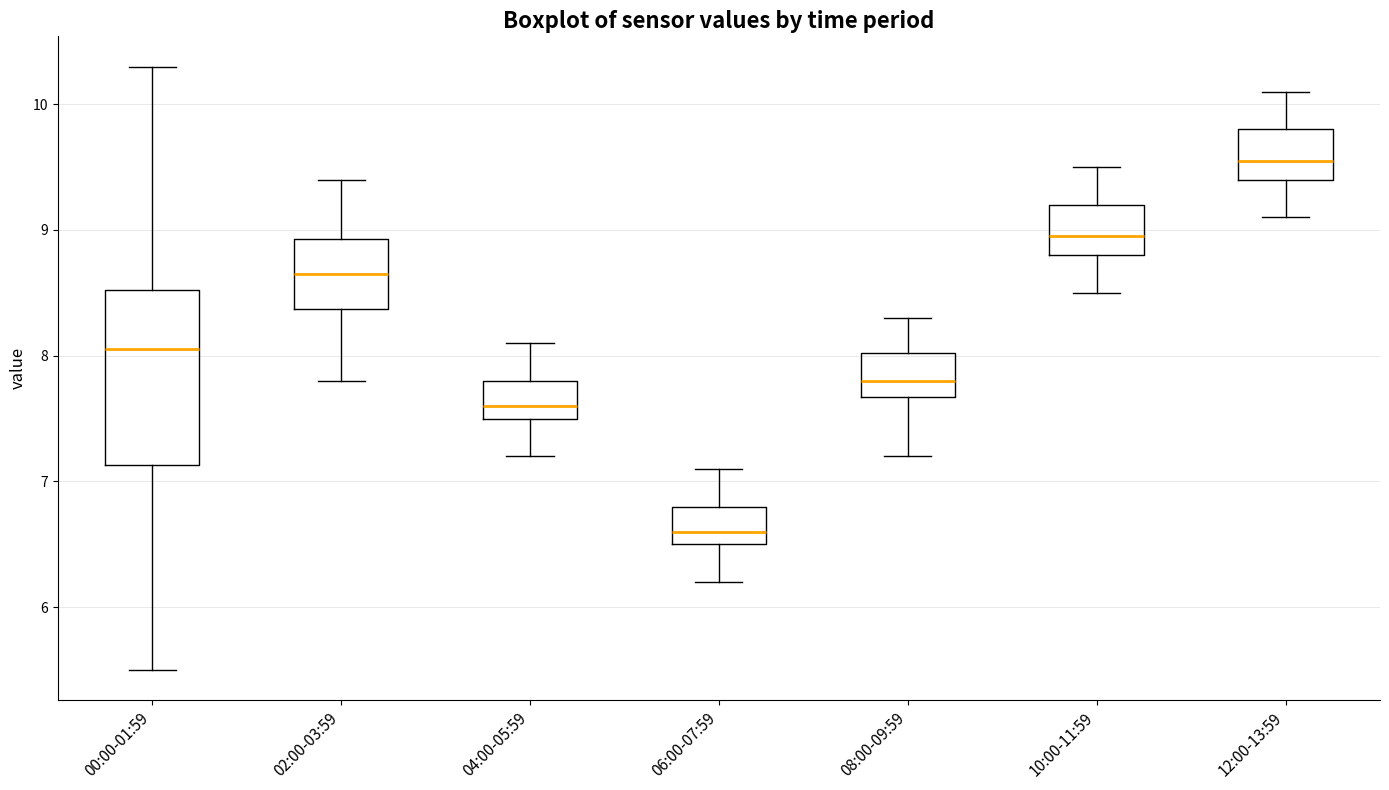

Reading left to right, transcribe this box plot: for each box, give where its median line is, the range the box spans, and where its two whiskers end, as read against the y-axis. The values are not printed on the chart, so give them approximately, as read against the axis.

00:00-01:59: median 8.1, box 7.1 to 8.5, whiskers 5.5 to 10.3
02:00-03:59: median 8.7, box 8.4 to 8.9, whiskers 7.8 to 9.4
04:00-05:59: median 7.6, box 7.5 to 7.8, whiskers 7.2 to 8.1
06:00-07:59: median 6.6, box 6.5 to 6.8, whiskers 6.2 to 7.1
08:00-09:59: median 7.8, box 7.7 to 8.0, whiskers 7.2 to 8.3
10:00-11:59: median 9.0, box 8.8 to 9.2, whiskers 8.5 to 9.5
12:00-13:59: median 9.6, box 9.4 to 9.8, whiskers 9.1 to 10.1